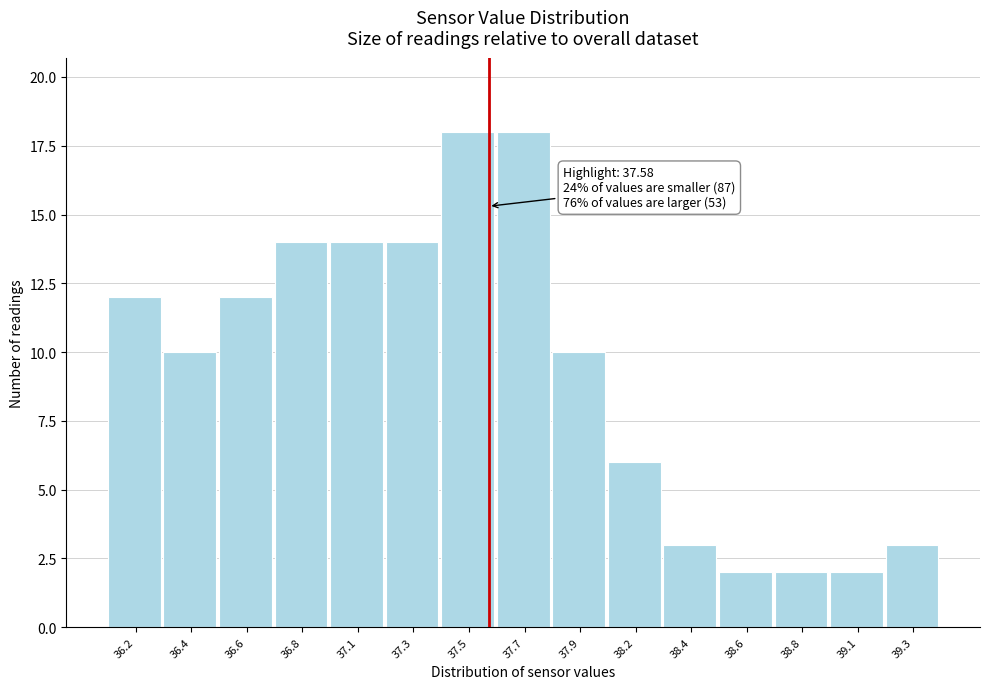

Reading left to right, list all the values displayed in this chart.

36.2=12	36.4=10	36.6=12	36.8=14	37.1=14	37.3=14	37.5=18	37.7=18	37.9=10	38.2=6	38.4=3	38.6=2	38.8=2	39.1=2	39.3=3